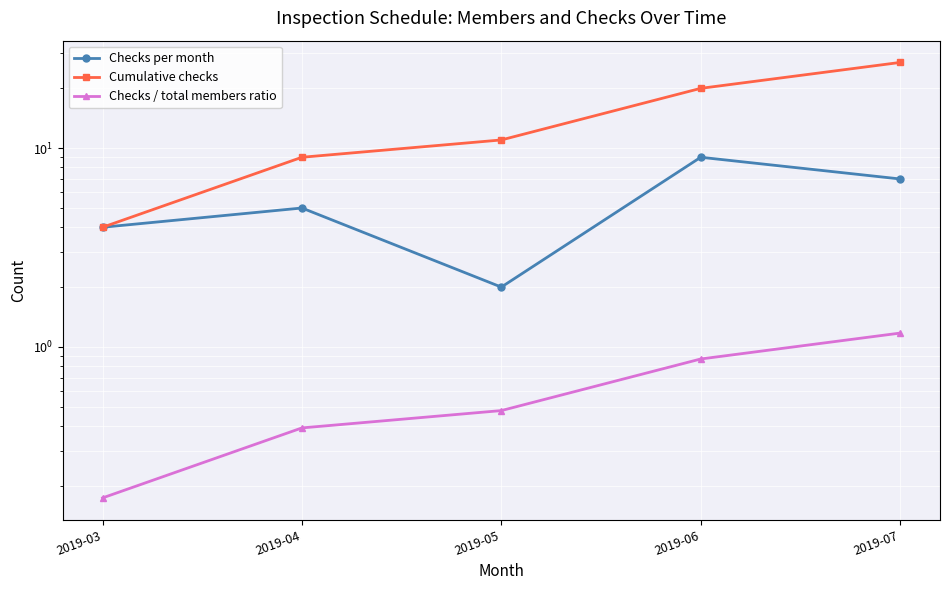

True or false: Checks per month and Cumulative checks cross at least once.

False